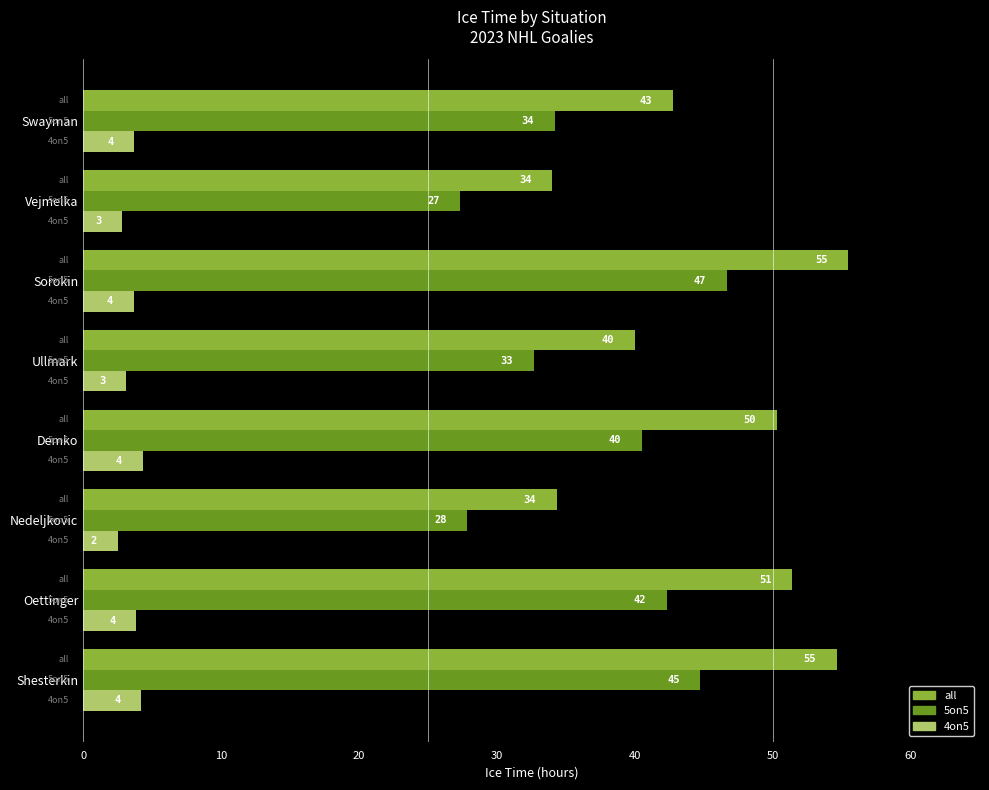

What are all the series names shown in the legend?

all, 5on5, 4on5